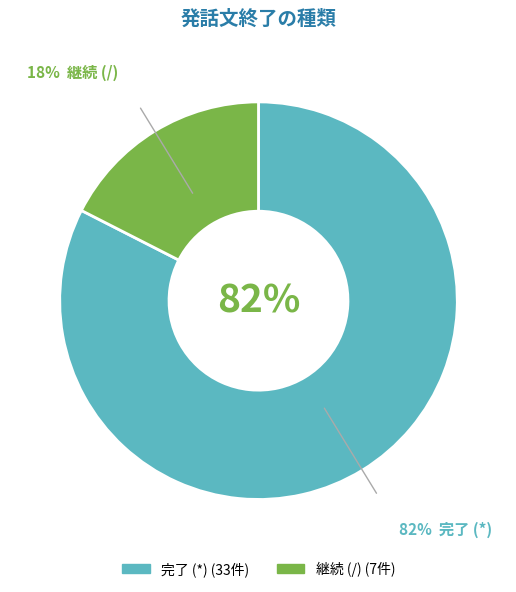

Does any single category account for the majority?

Yes